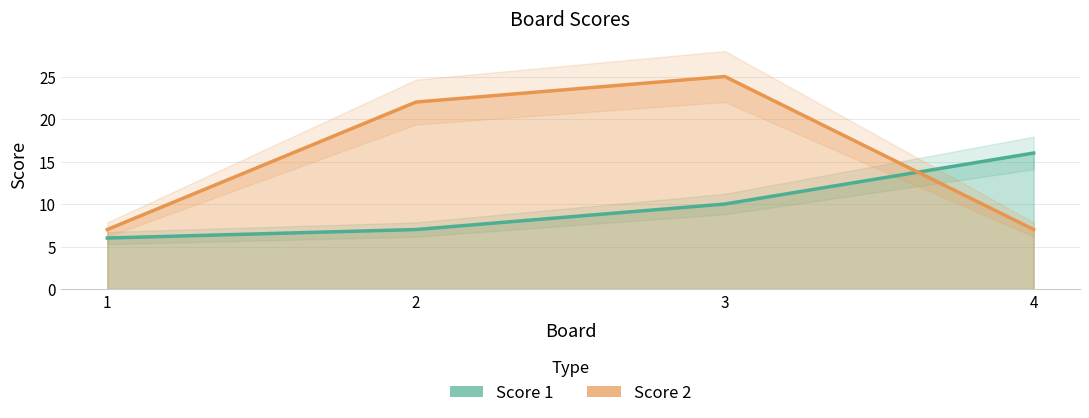

What is the difference between the Score 1 values at 3 and 2?

3